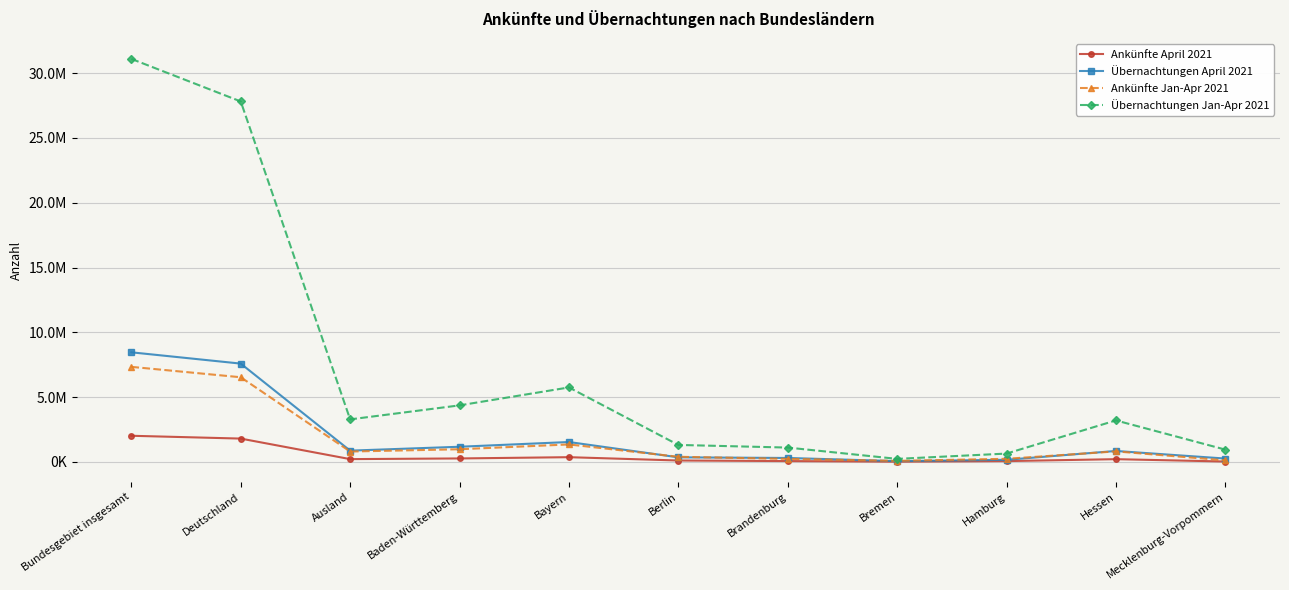

What is the difference between the Übernachtungen April 2021 values at Bremen and Ausland?

810109